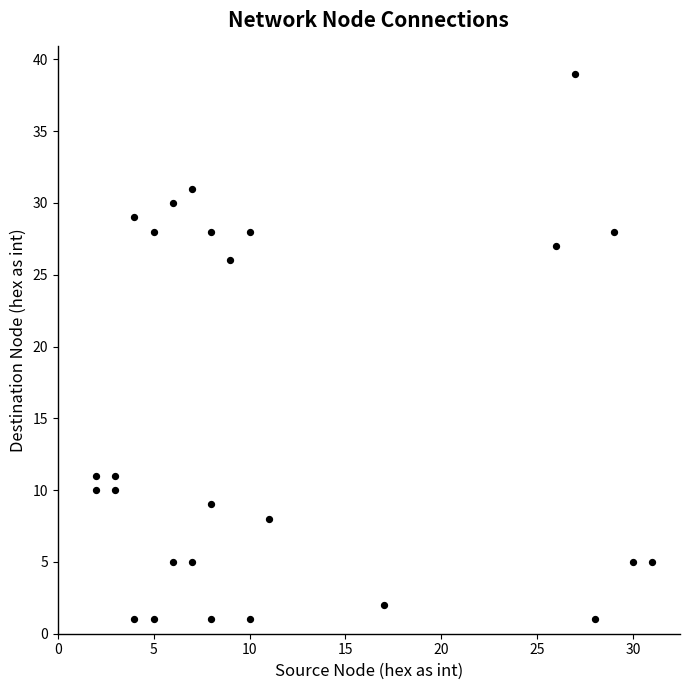

What Y value in the scatter plot is closest to 20?

26